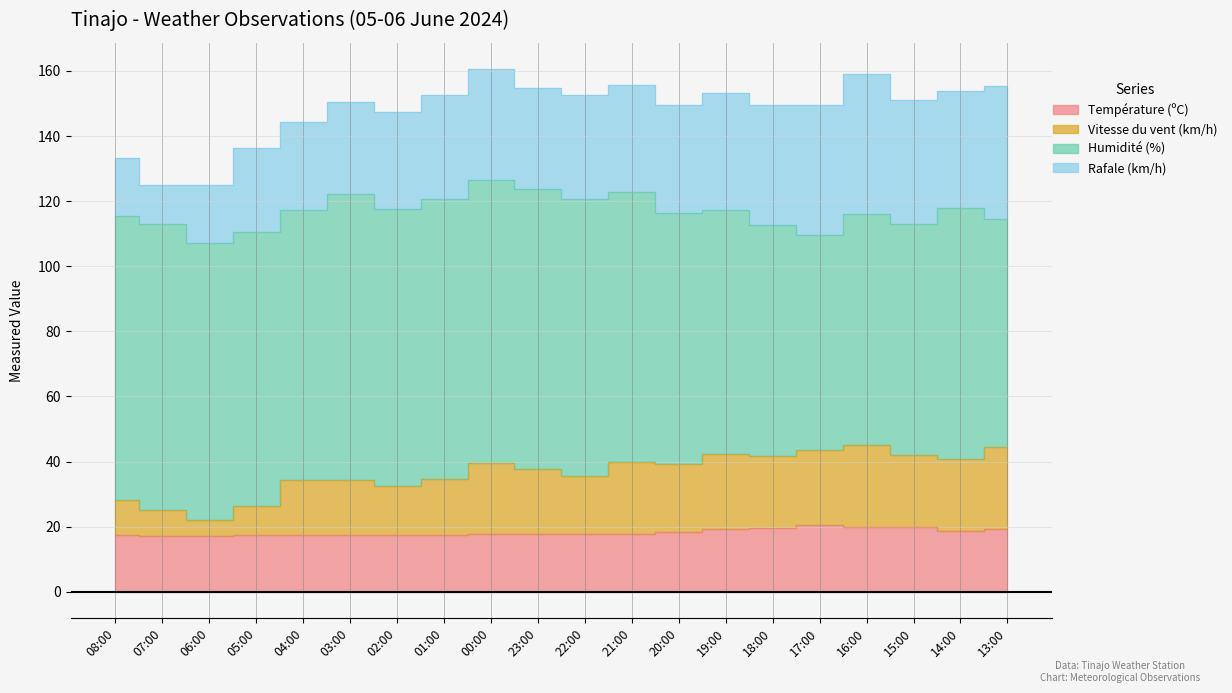

True or false: Vitesse du vent (km/h) and Température (ºC) intersect in this chart.

False